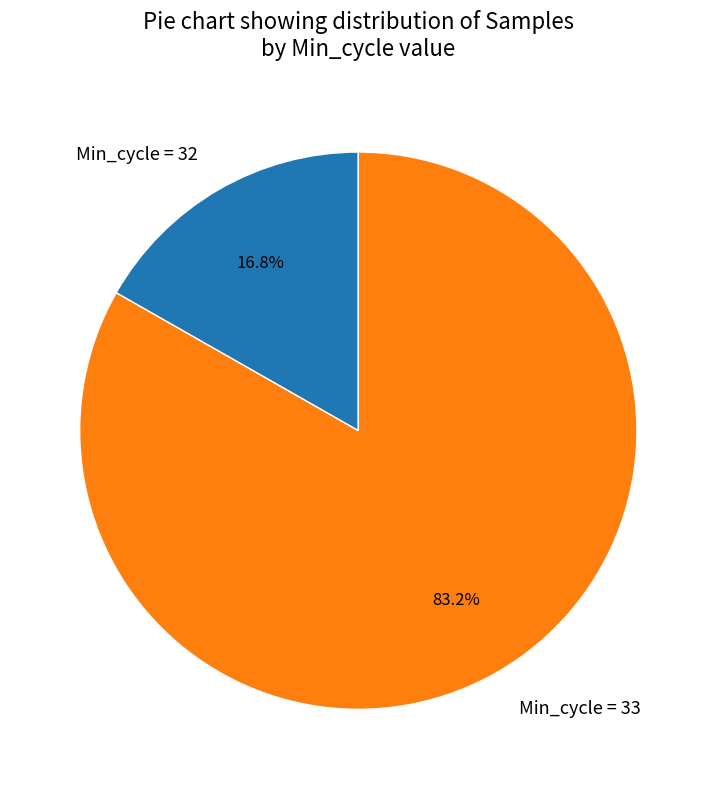

Combined, do Min_cycle = 32 and Min_cycle = 33 account for over 50%?

Yes